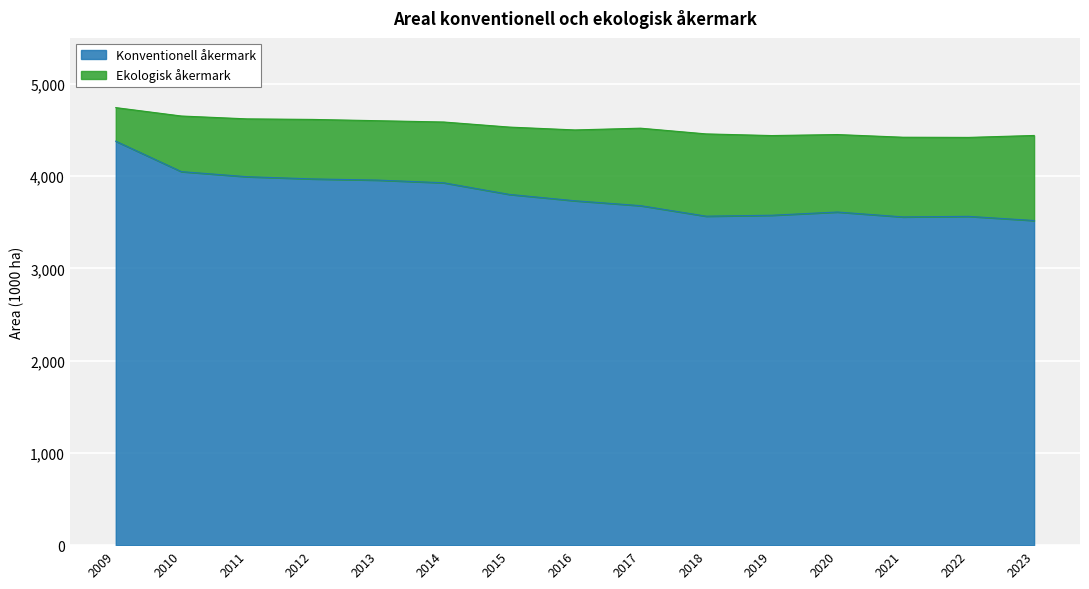

At which category does the data reach its first local peak?

2020